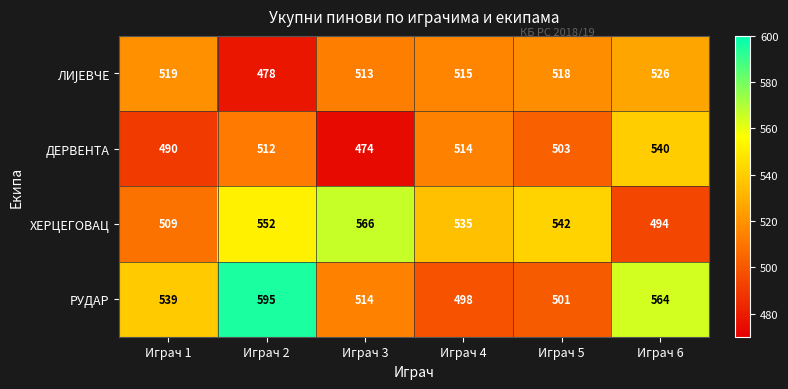

What is the difference between the second highest and second lowest values in the РУДАР series?

63